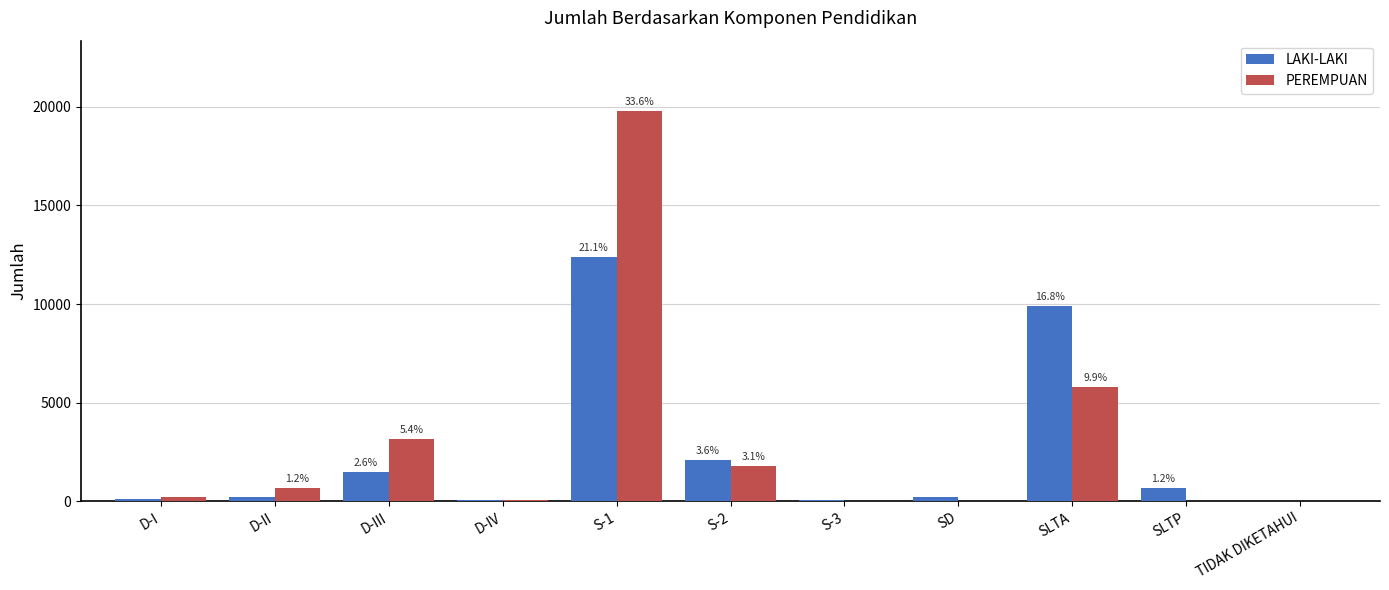

True or false: LAKI-LAKI has a value of 14293 at SLTA.

False